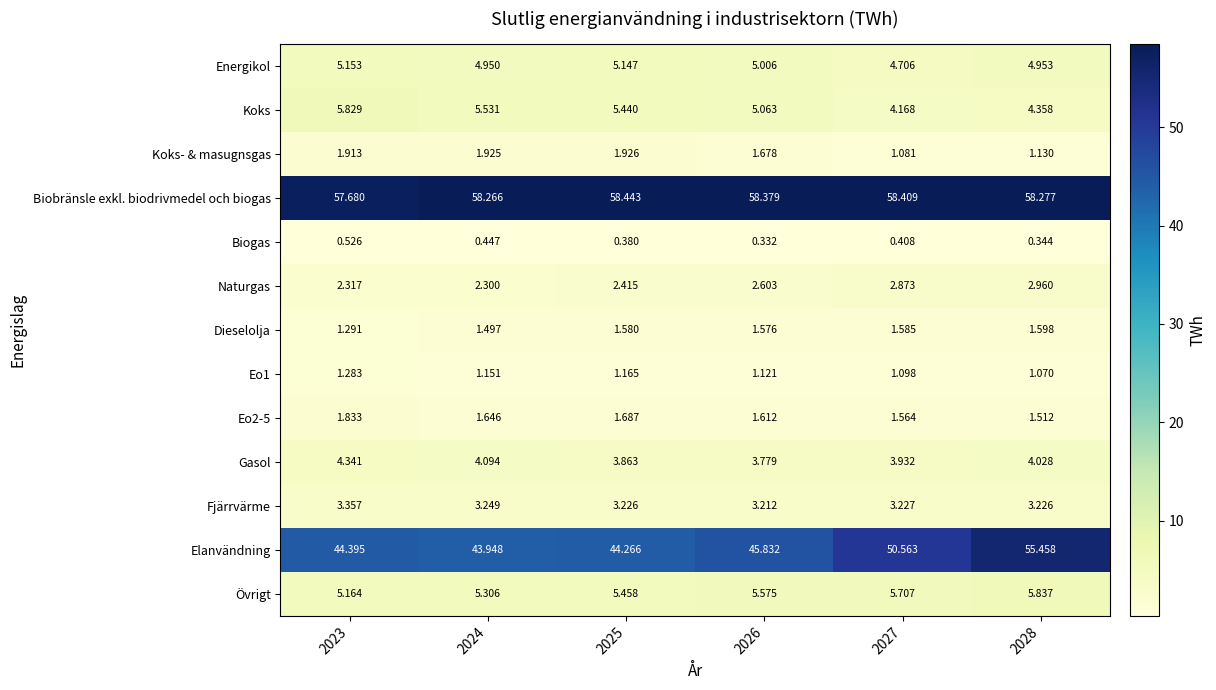

Between 2023 and 2028, which series saw the biggest shift?

Elanvändning